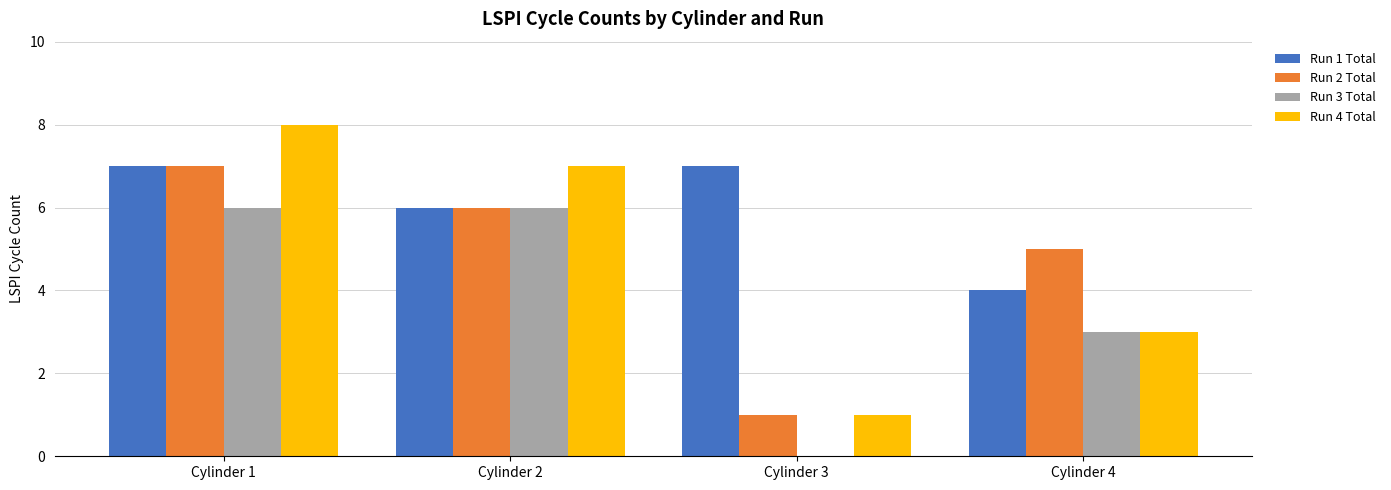

What is the total value across all series at Cylinder 2?

25